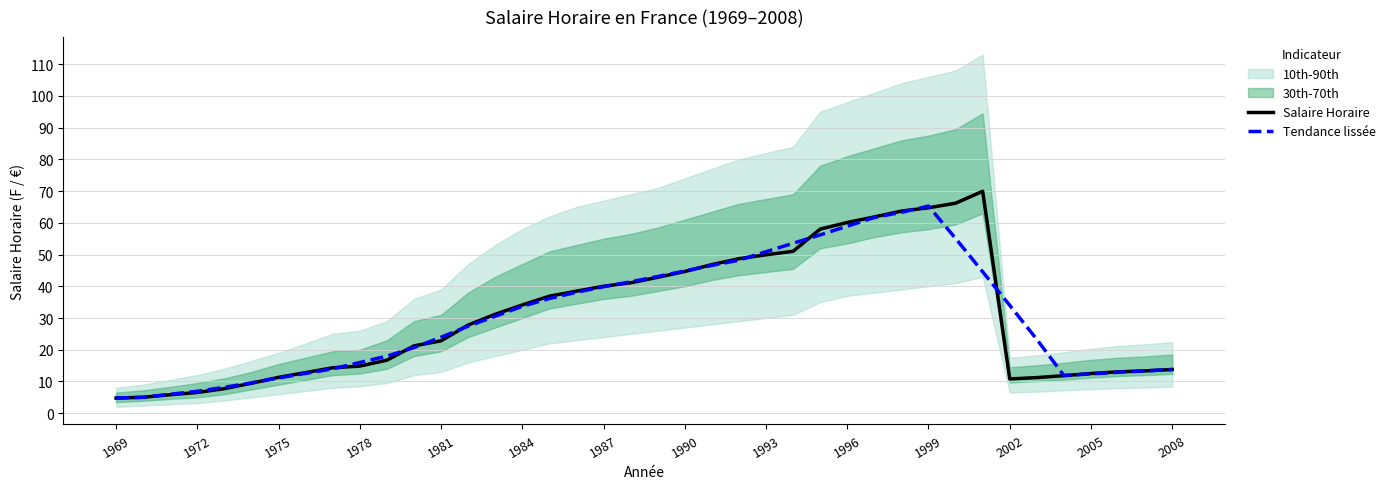

How many lines are shown in the chart?

2